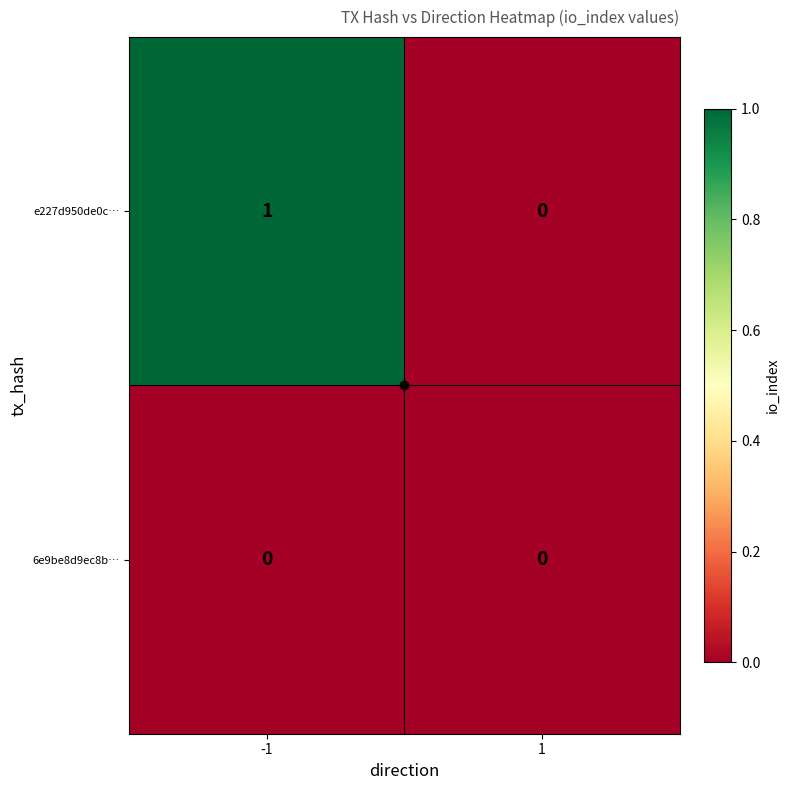

The 6e9be8d9ec8b… series shows 0 at -1. True or false?

True